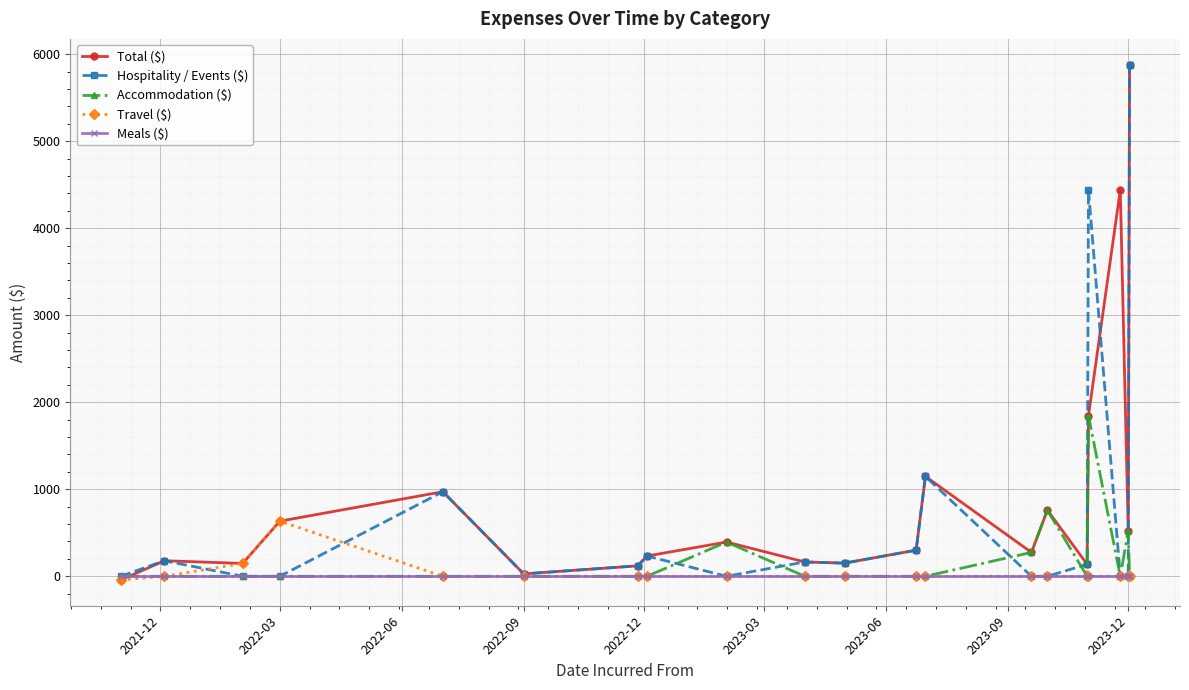

True or false: Accommodation ($) has more than 1 interior local peaks.

True